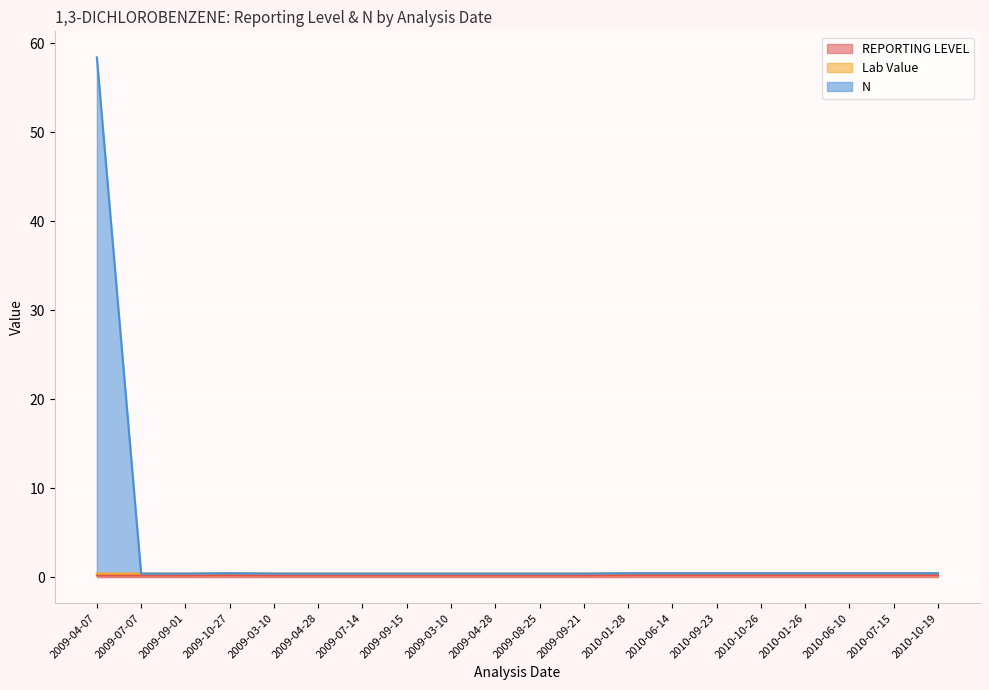

What is the sum of all REPORTING LEVEL values?

4.2